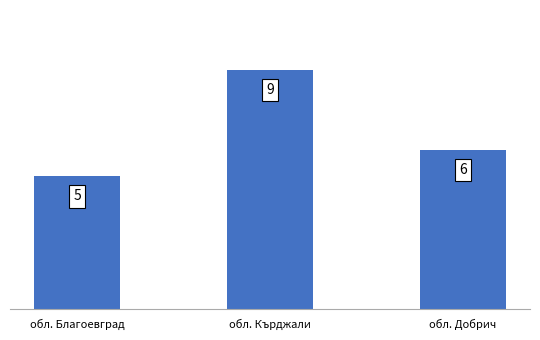

What is the smallest value displayed?

5